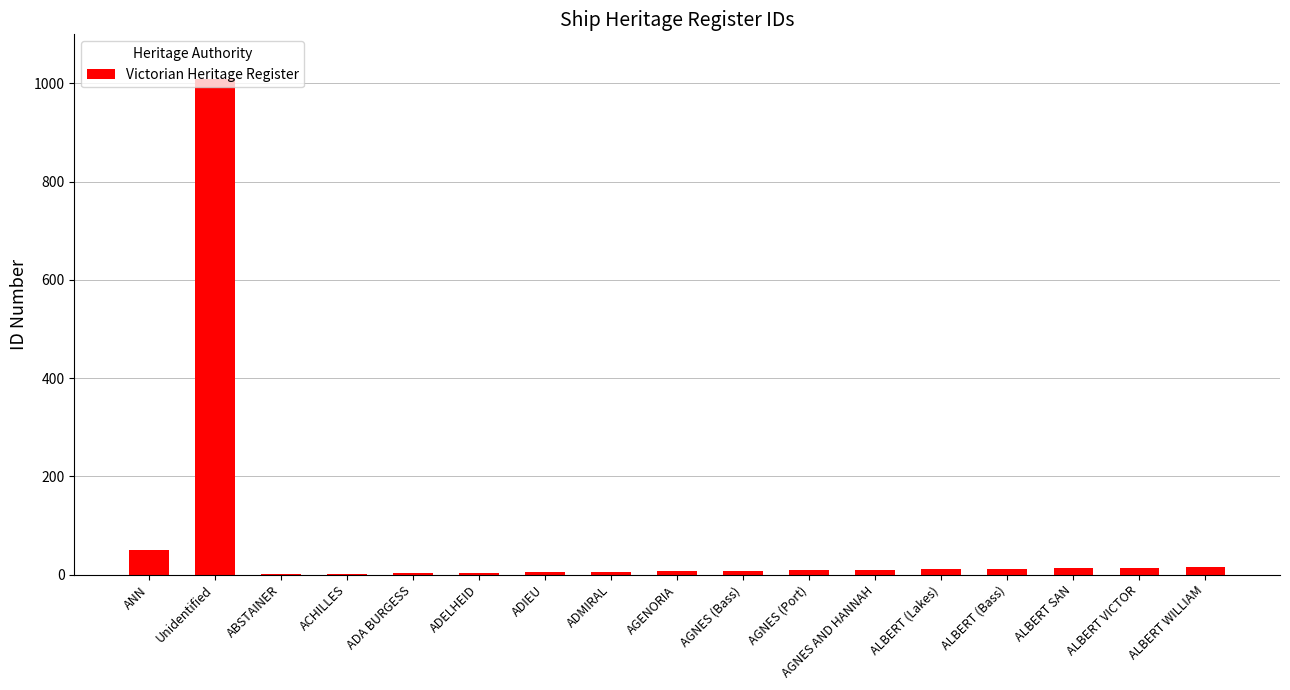

What is the difference between the values at ALBERT (Bass) and ACHILLES?

10